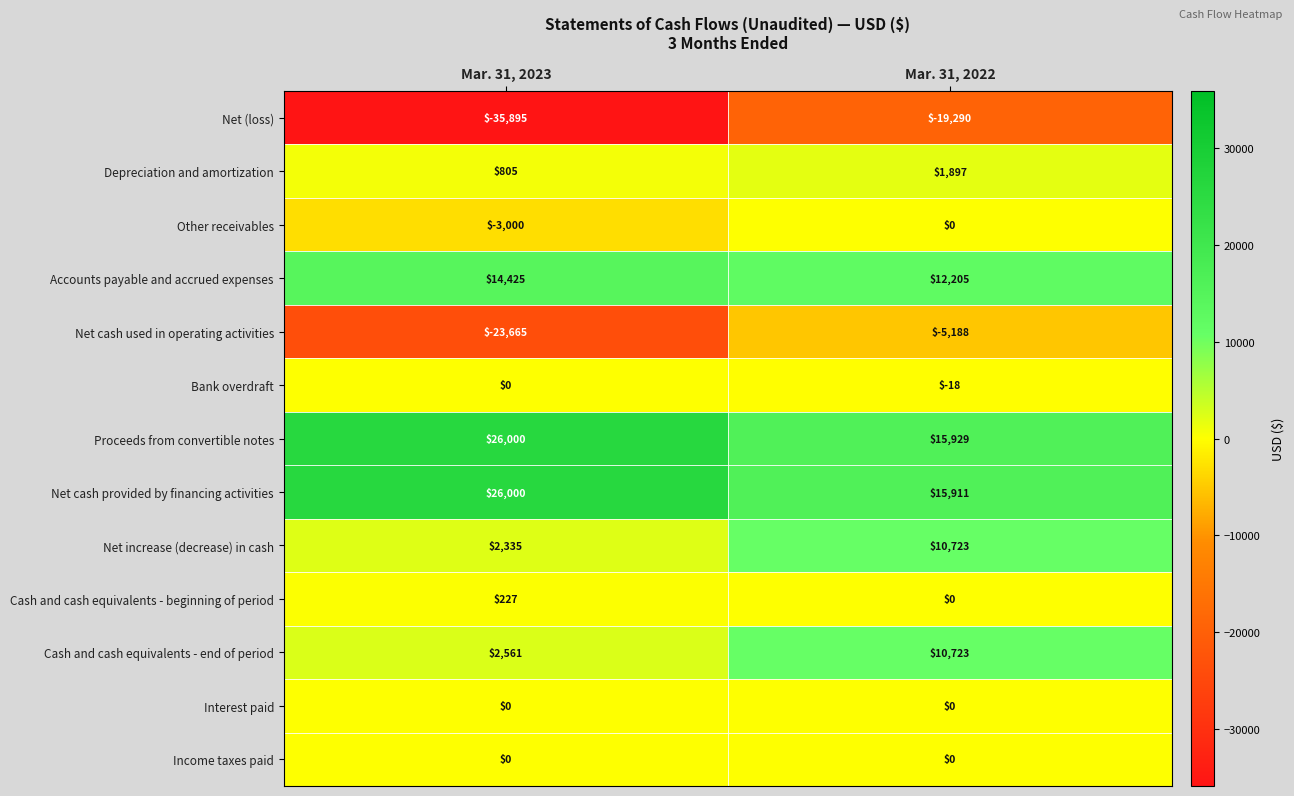

What is the greatest value displayed?

26000